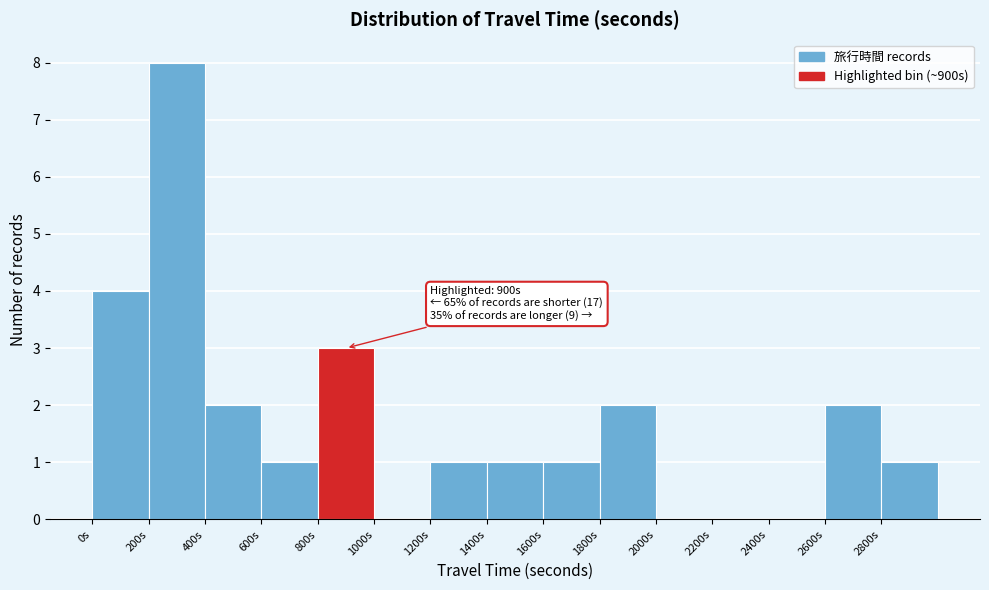

Over which range of the x-axis is the bar tallest?

200 to 400